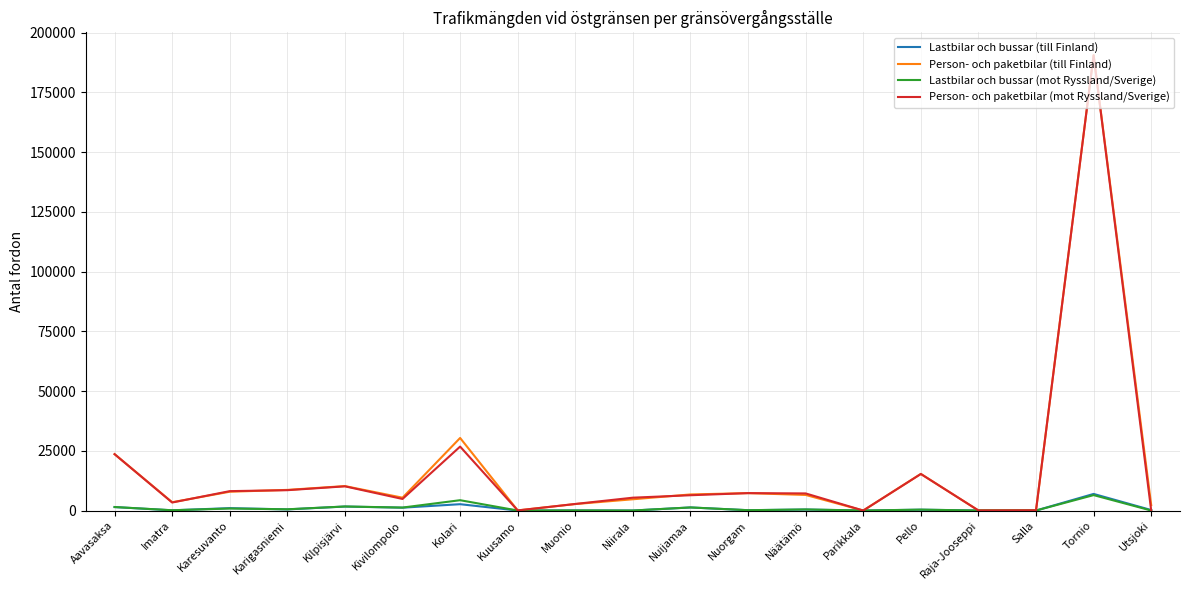

What is the sum of all Person- och paketbilar (till Finland) values?

325860